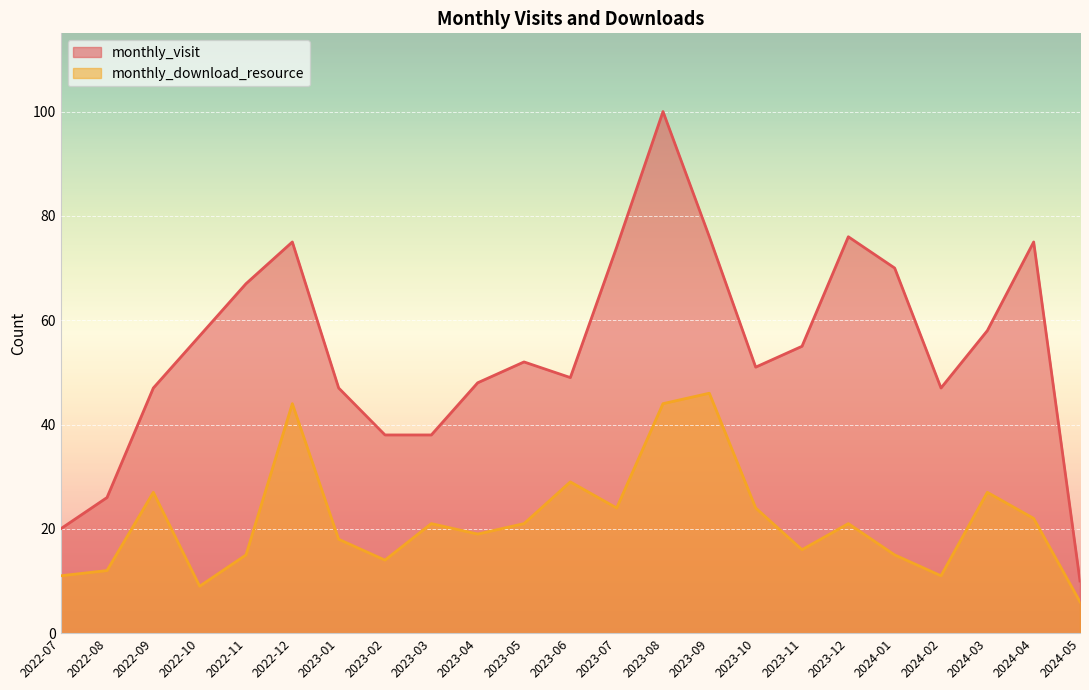

At which label does monthly_download_resource reach its minimum?

2024-05